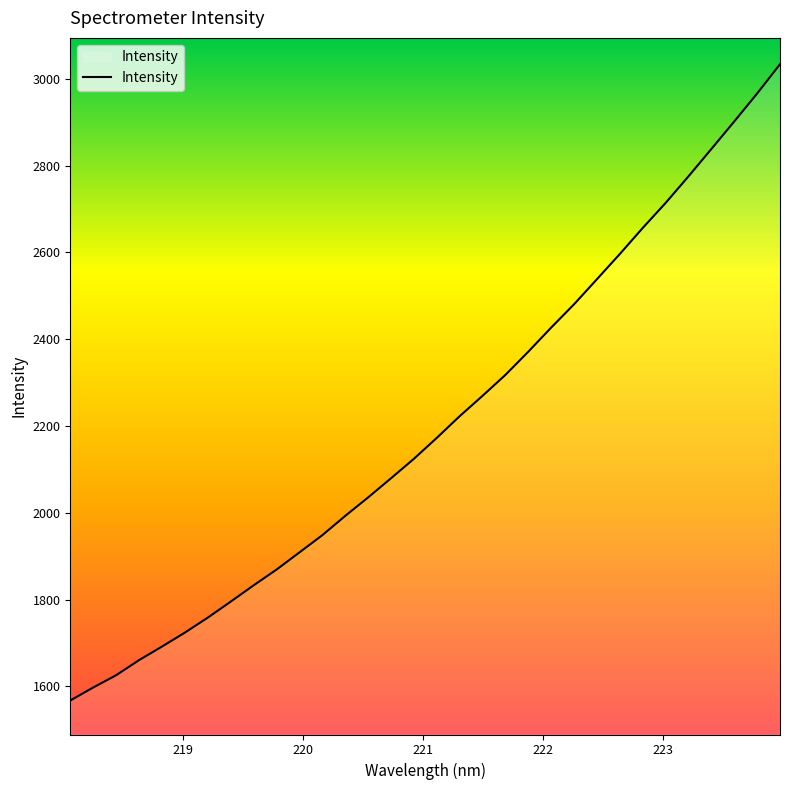

What is the maximum value shown in the chart?

3033.6